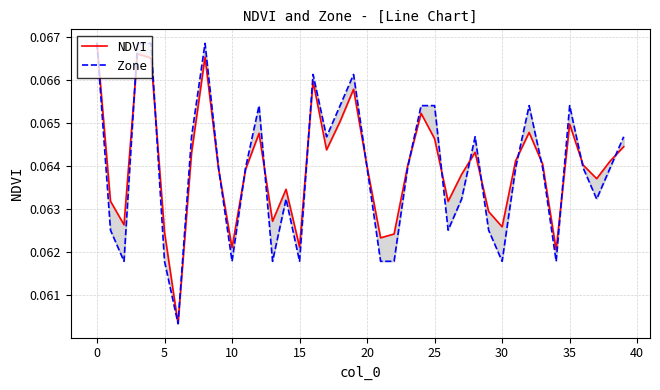

List the series in order of their peak value, lowest first.

NDVI, Zone